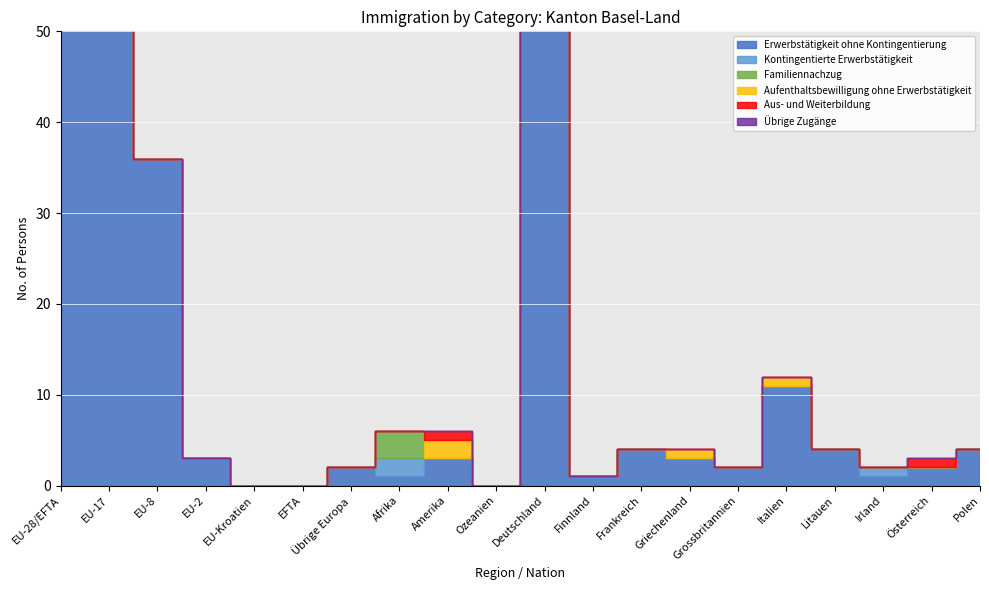

In Aus- und Weiterbildung, how many points are higher than both neighbors (excluding endpoints)?

2